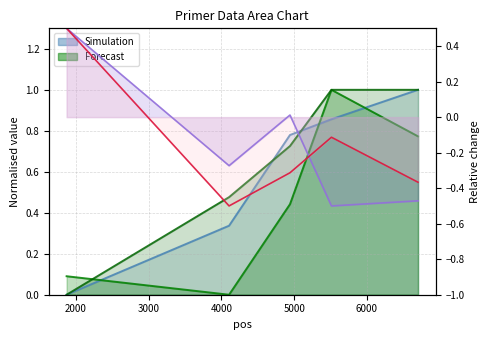

What is the sum of the pen values at 4105 and 4942?

-0.3